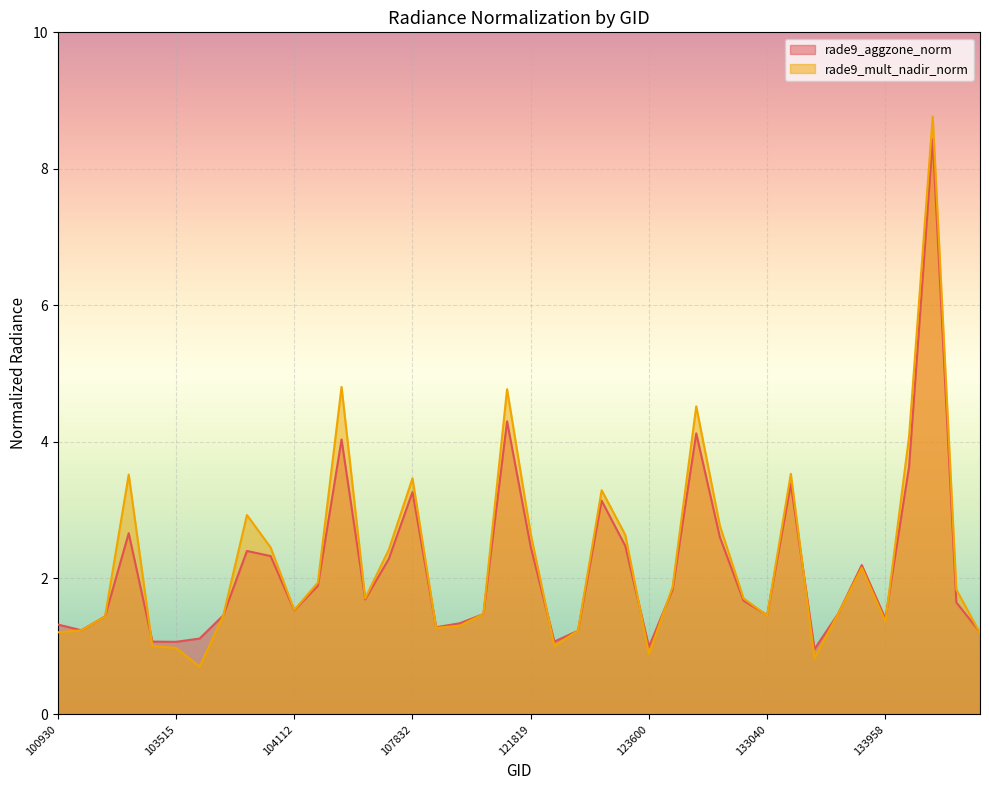

Which series has the largest total across all categories?

rade9_mult_nadir_norm